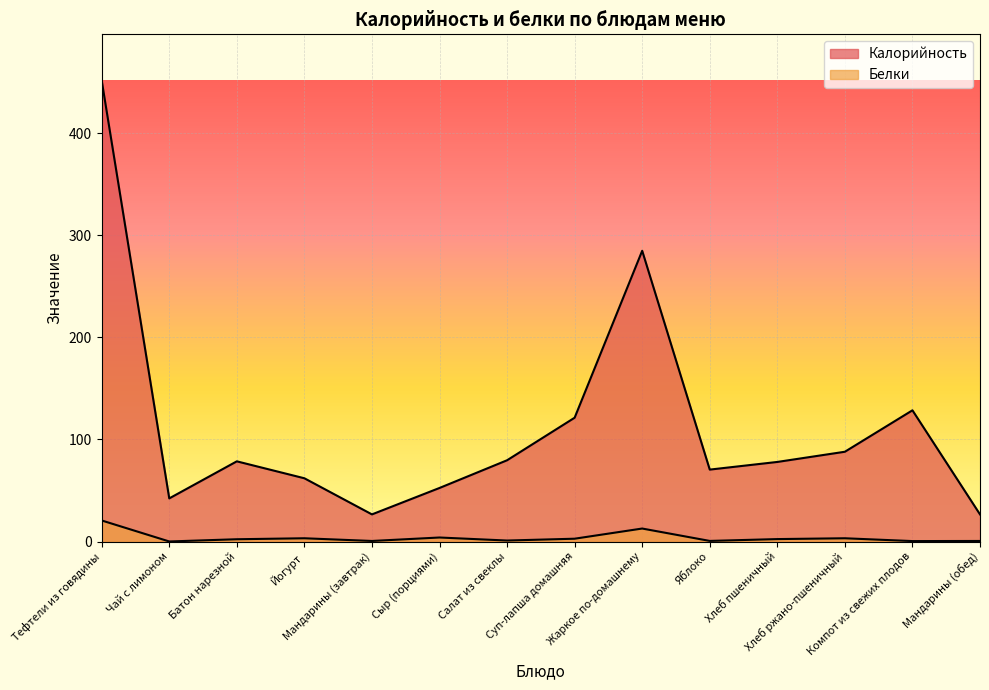

How many data points in Калорийность are above 78?

7